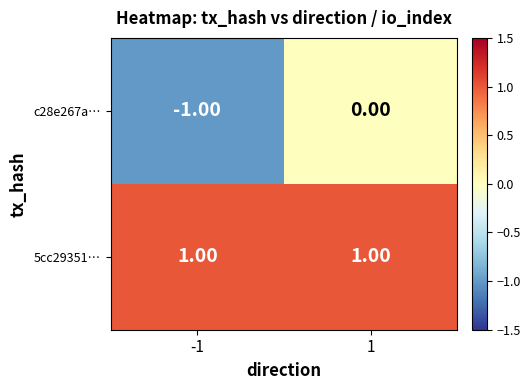

Rank the series by their maximum value, from lowest to highest.

c28e267a…, 5cc29351…